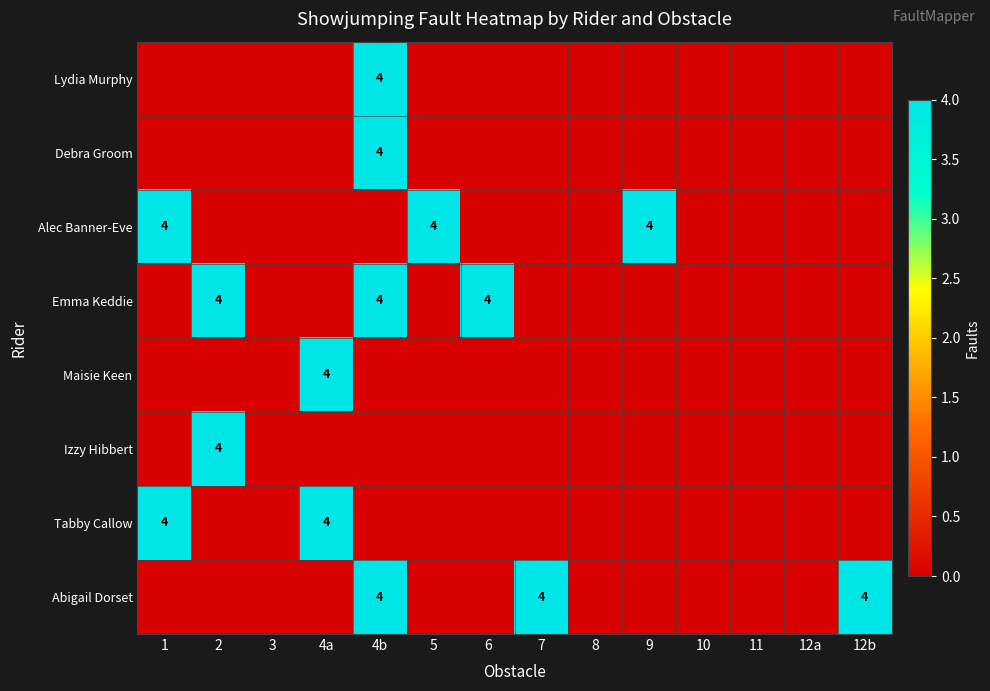

Count the number of categories in the chart.

14